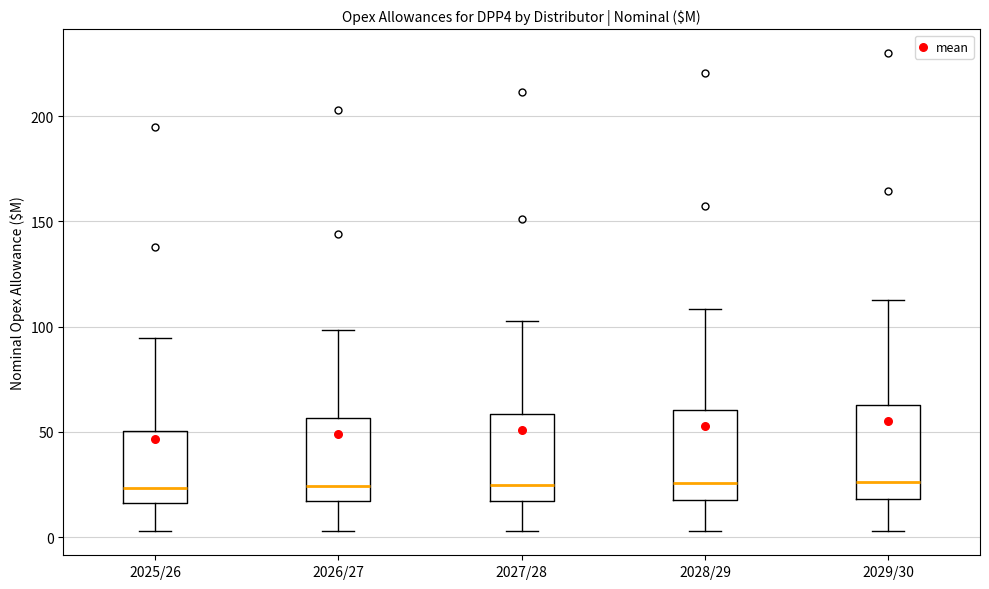

Reading left to right, transcribe this box plot: for each box, give where its median line is, the range the box spans, and where its two whiskers end, as read against the y-axis. The values are not printed on the chart, so give them approximately, as read against the axis.

2025/26: median 25, box 15 to 50, whiskers 5 to 95
2026/27: median 25, box 15 to 55, whiskers 5 to 100
2027/28: median 25, box 15 to 60, whiskers 5 to 105
2028/29: median 25, box 20 to 60, whiskers 5 to 110
2029/30: median 25, box 20 to 65, whiskers 5 to 115